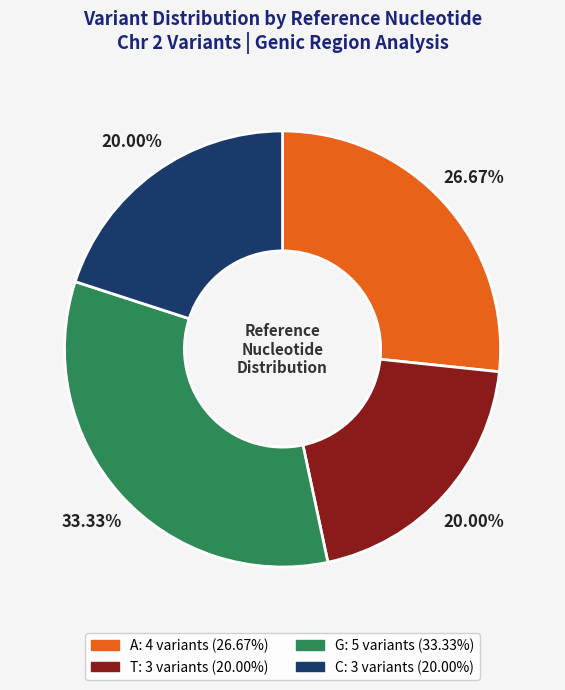

Between A and C, which is larger?

A